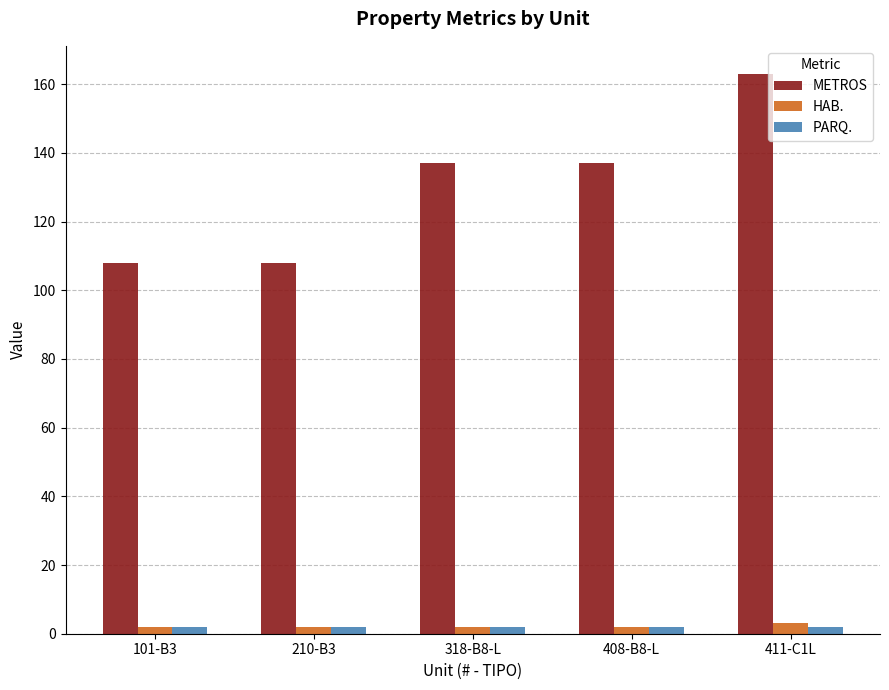

Reading left to right, list all the values displayed in this chart.

METROS: 108	108	137	137	163
HAB.: 2	2	2	2	3
PARQ.: 2	2	2	2	2